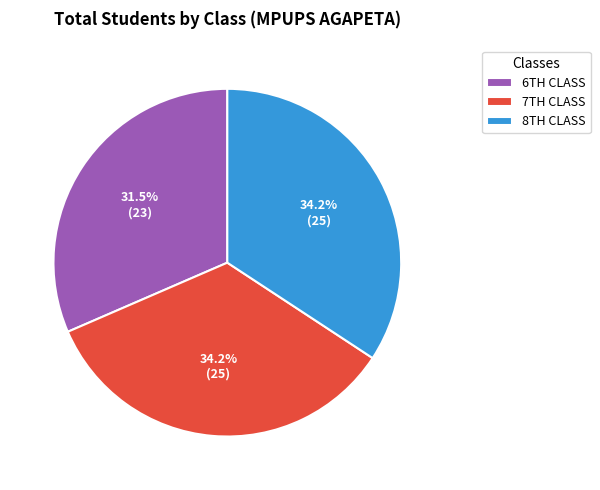

Which slice is the smallest?

6TH CLASS